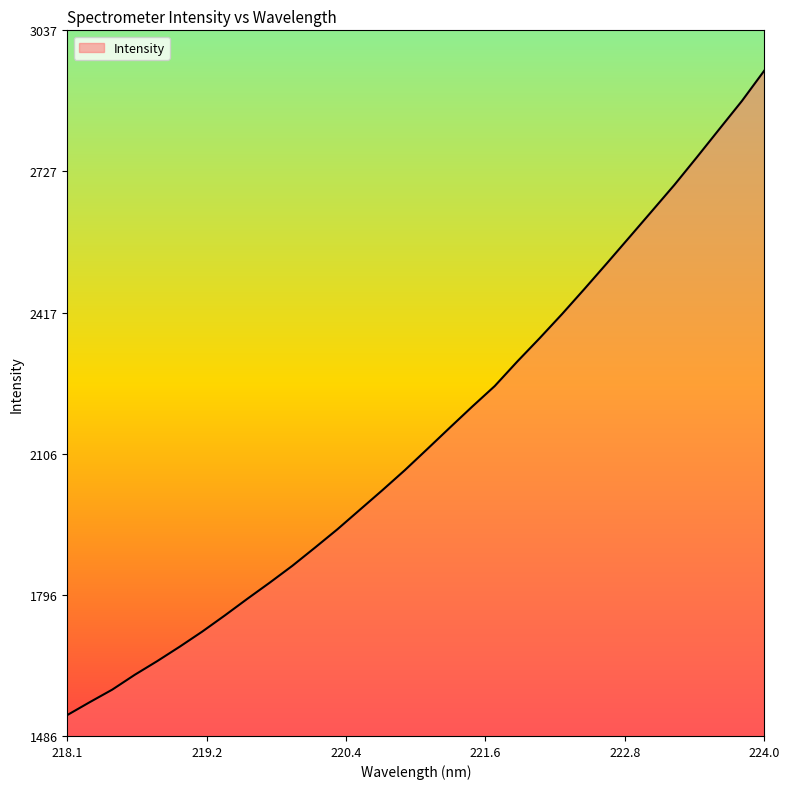

What is the minimum value shown in the chart?

1531.9